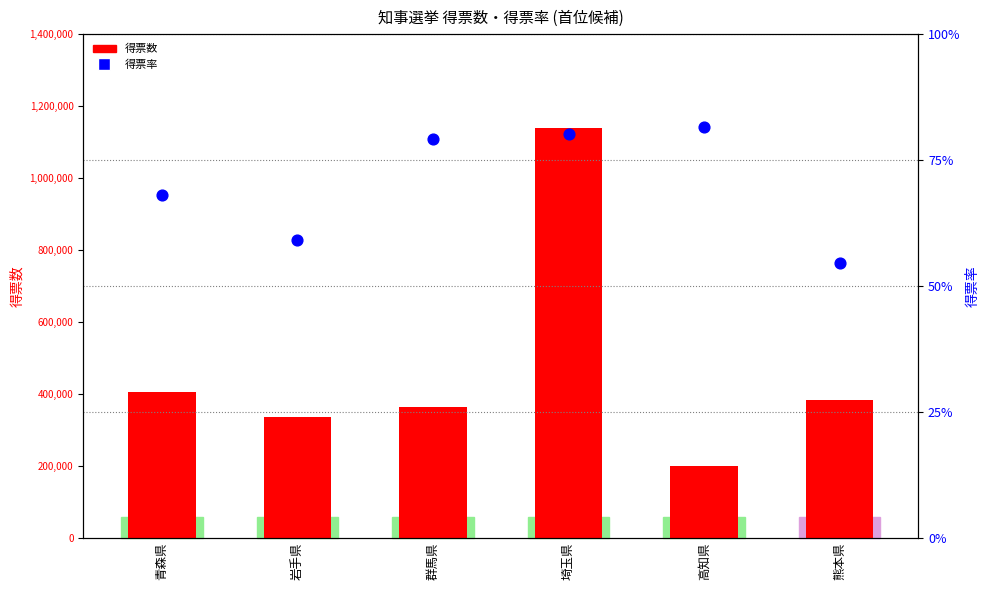

Which series reaches the minimum Y coordinate?

得票率